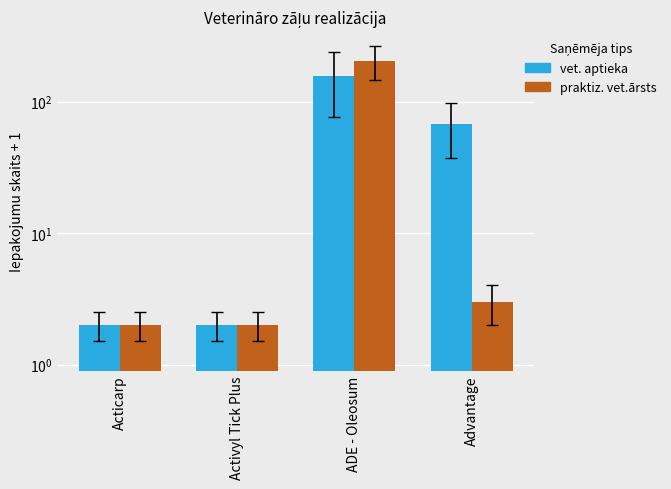

Reading left to right, extract all data points from this chart.

vet. aptieka: Acticarp=2	Activyl Tick Plus=2	ADE - Oleosum=157	Advantage=67
praktiz. vet.ārsts: Acticarp=2	Activyl Tick Plus=2	ADE - Oleosum=205	Advantage=3